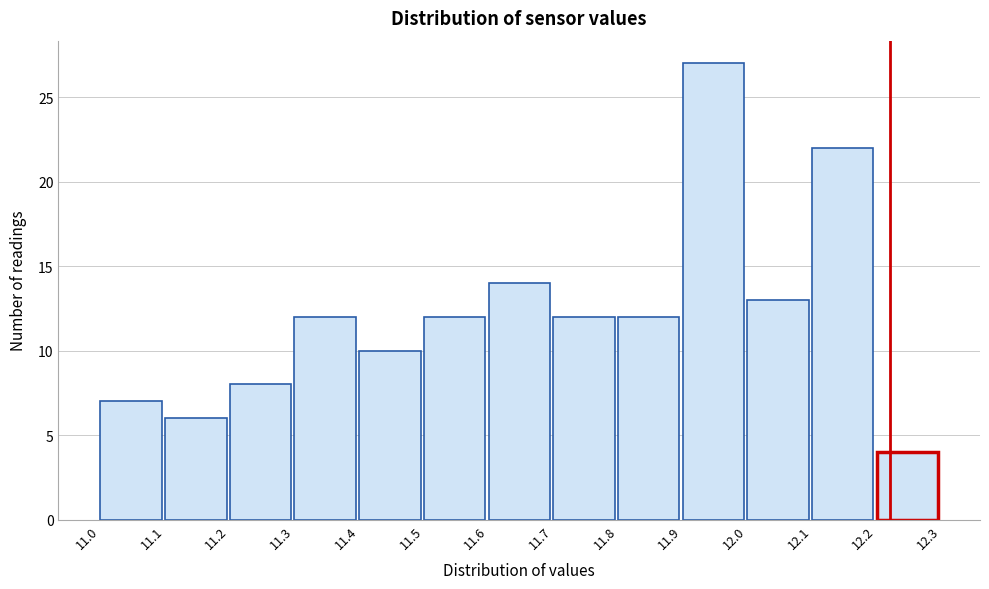

How tall is the bar that spans 11.9 to 12.0 on the x-axis? The values are not printed on the chart, so give them approximately, as read against the axis.

27